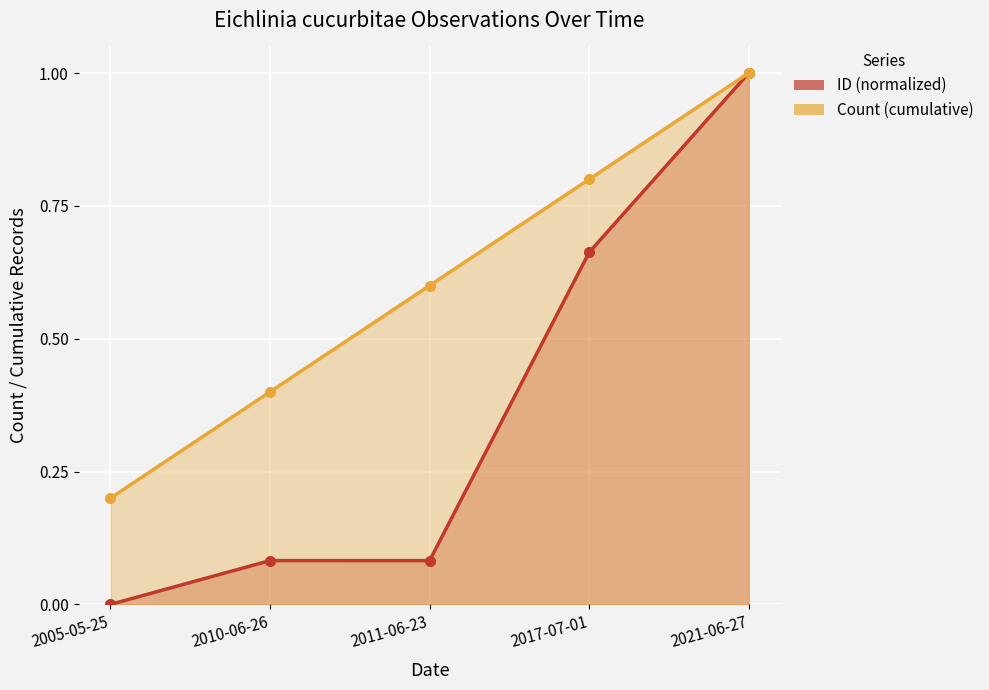

How many lines are shown in the chart?

2